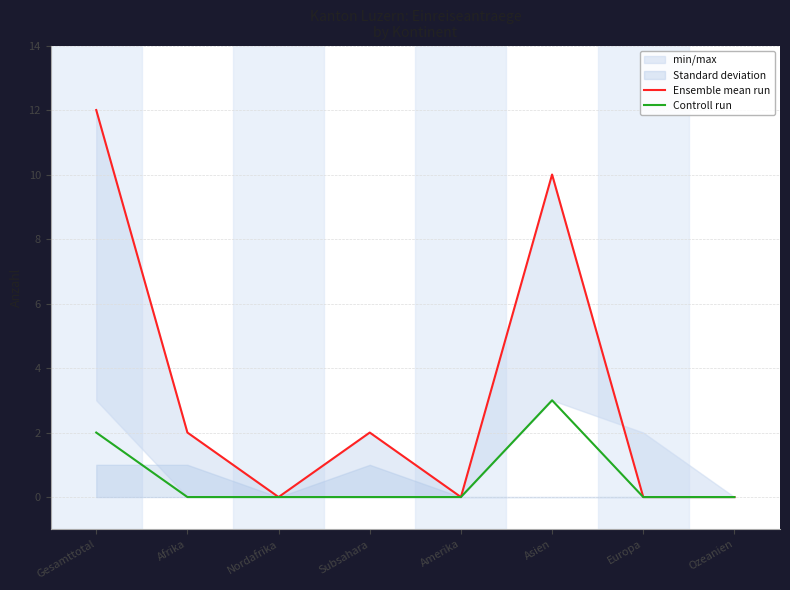

At Asien, list the series in order from smallest to largest.

Controll run, Ensemble mean run